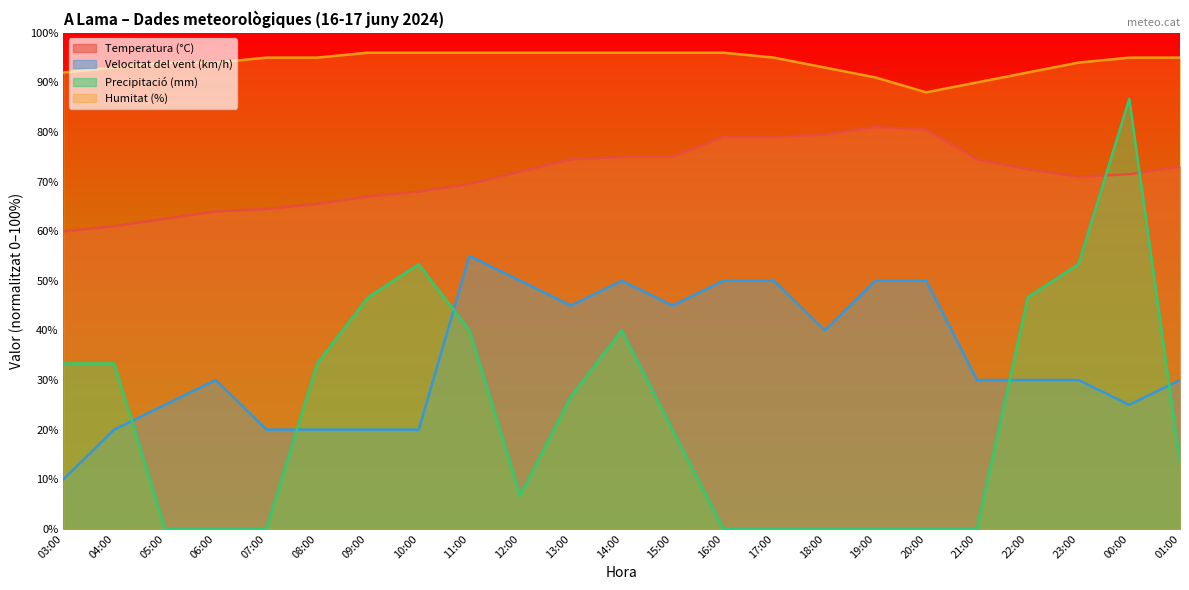

The value of Precipitació (mm) at 21:00 is 0.0. True or false?

True